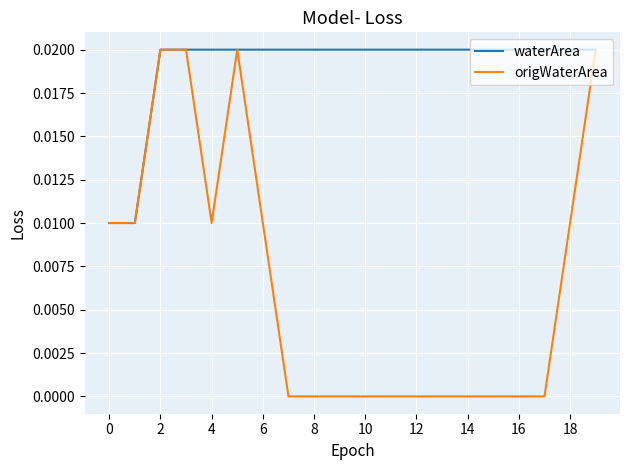

Which series has the widest spread of values?

origWaterArea